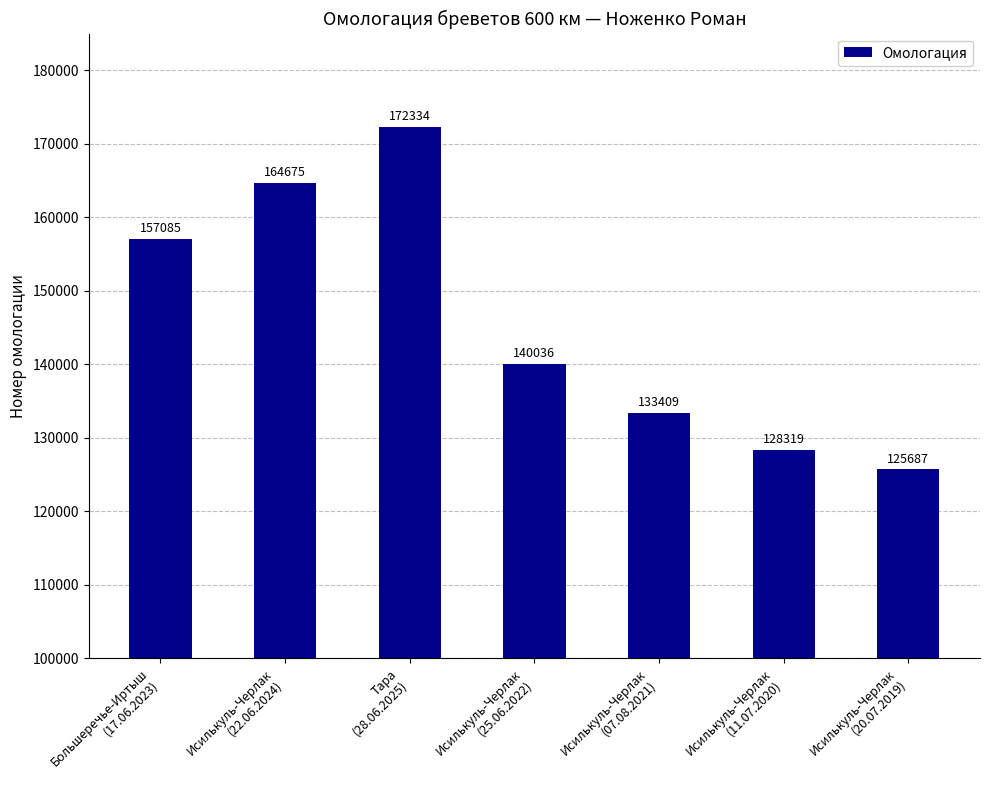

What is the label of the 5th bar from the right?

Тара
(28.06.2025)